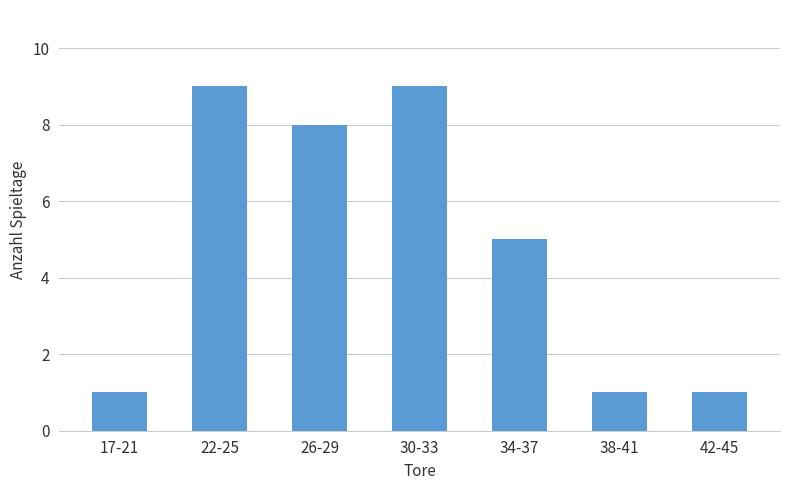

Reading right to left, transcribe all the data shown in this chart.

42-45=1	38-41=1	34-37=5	30-33=9	26-29=8	22-25=9	17-21=1